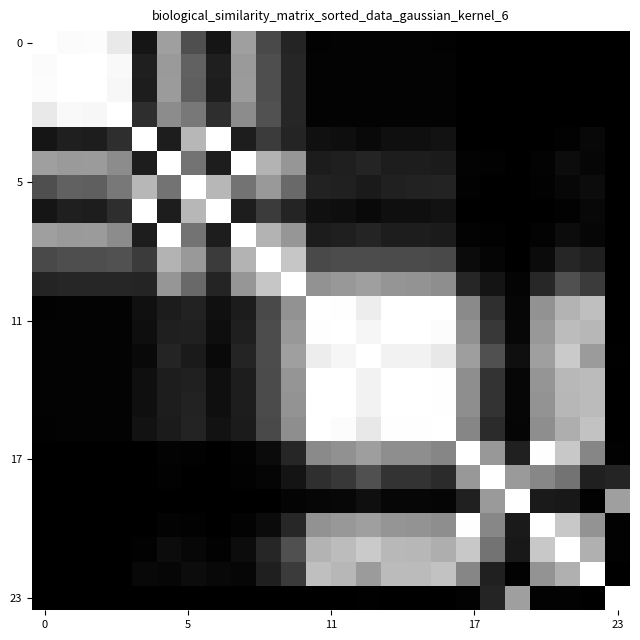

How many data points does each series have?

24